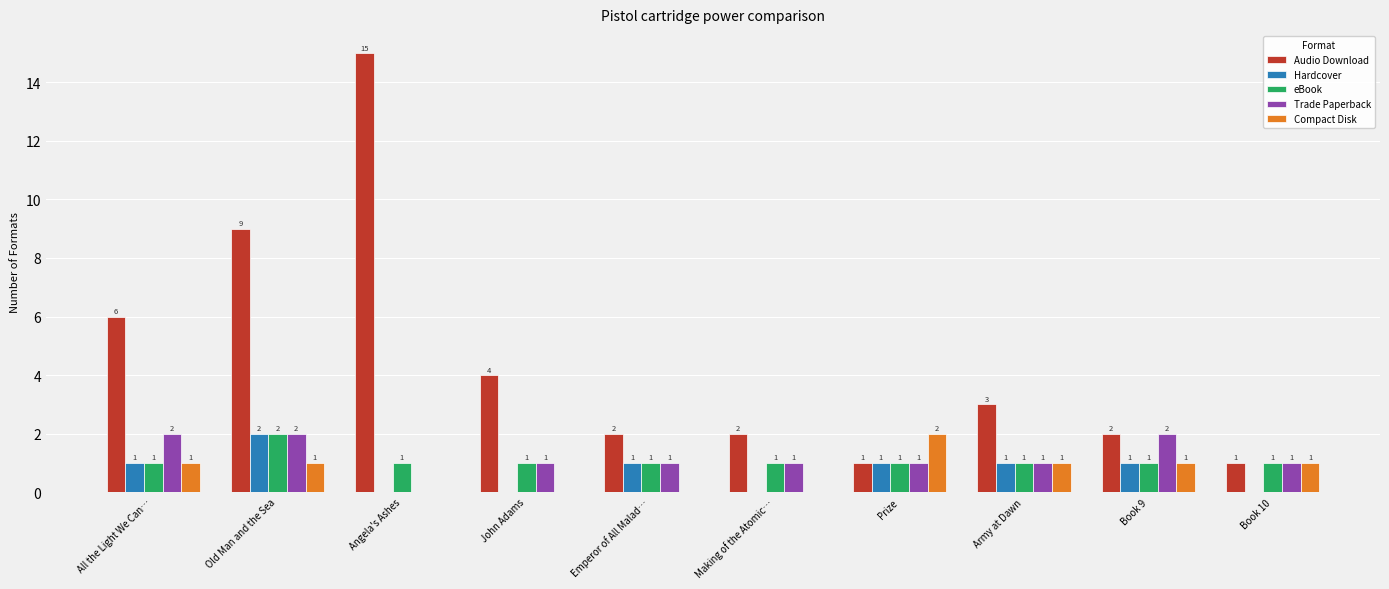

True or false: Compact Disk has a value of 1 at Book 9.

True